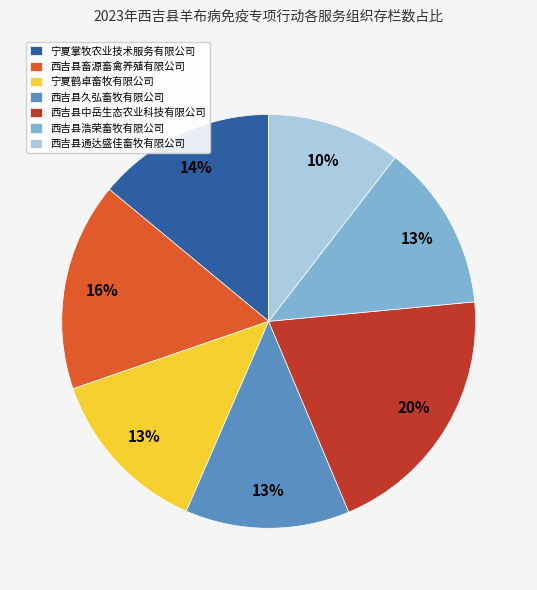

Is there a majority slice in this chart?

No